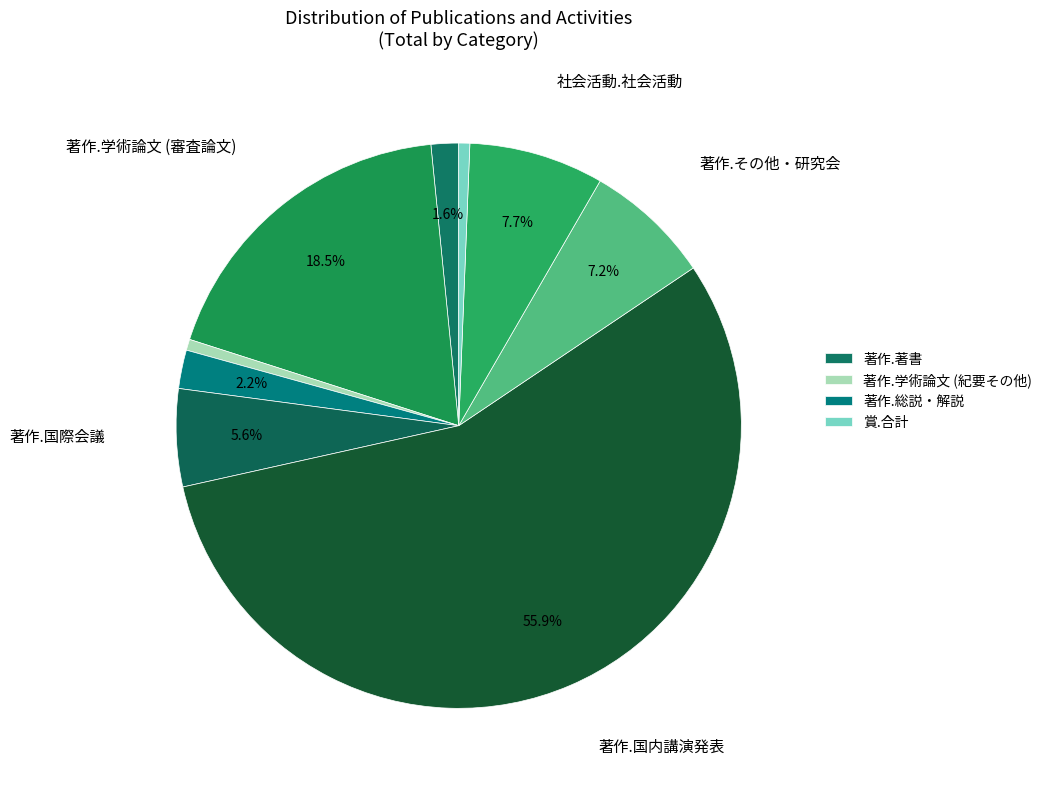

How many segments does this pie chart have?

9